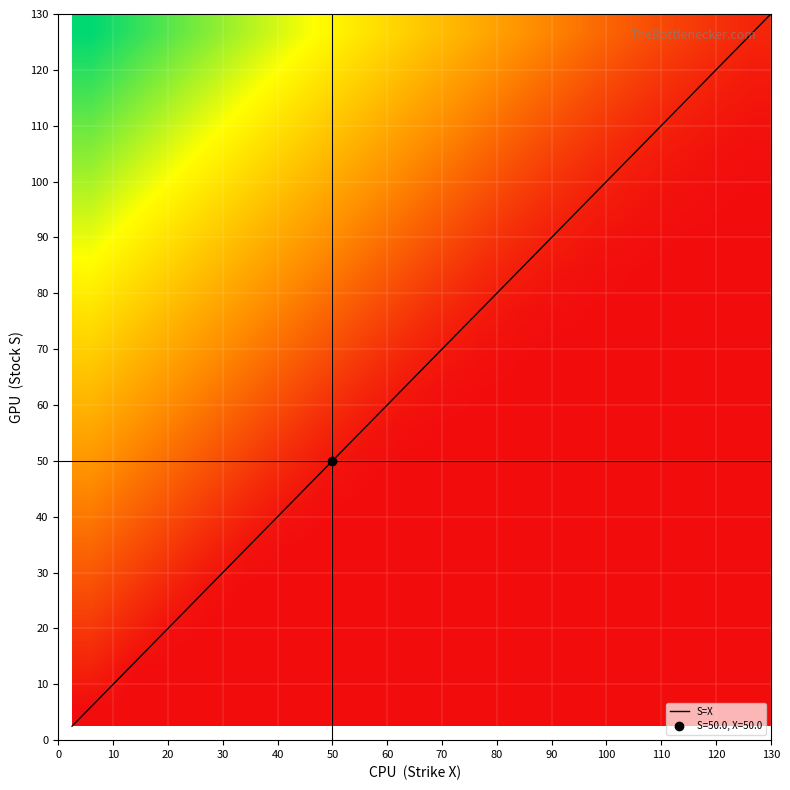

How many data points in x_values are above 60?

9